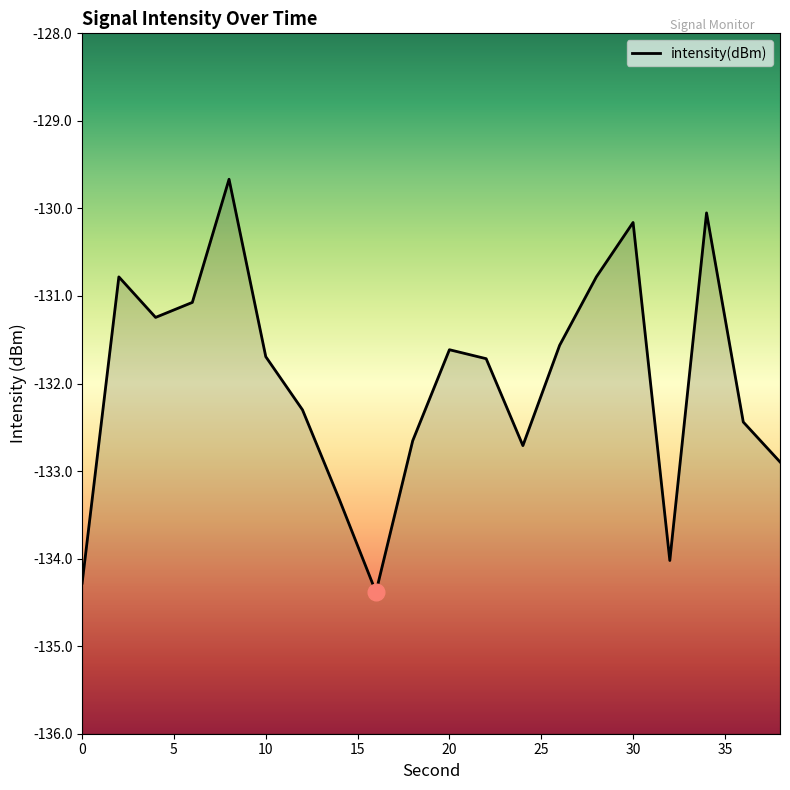

True or false: the data shows -173.4 at 5.

False